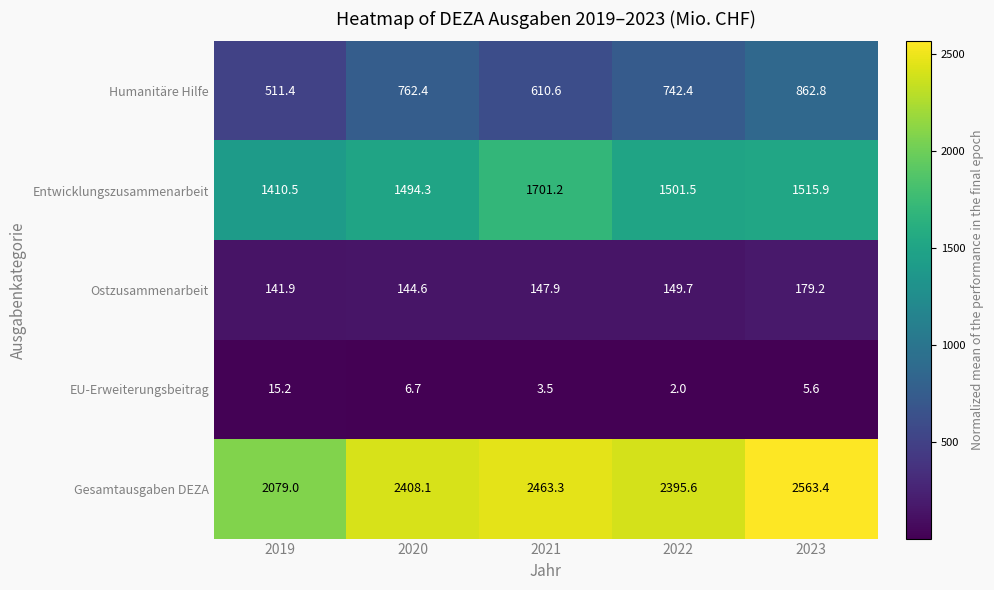

How many data points does each series have?

5